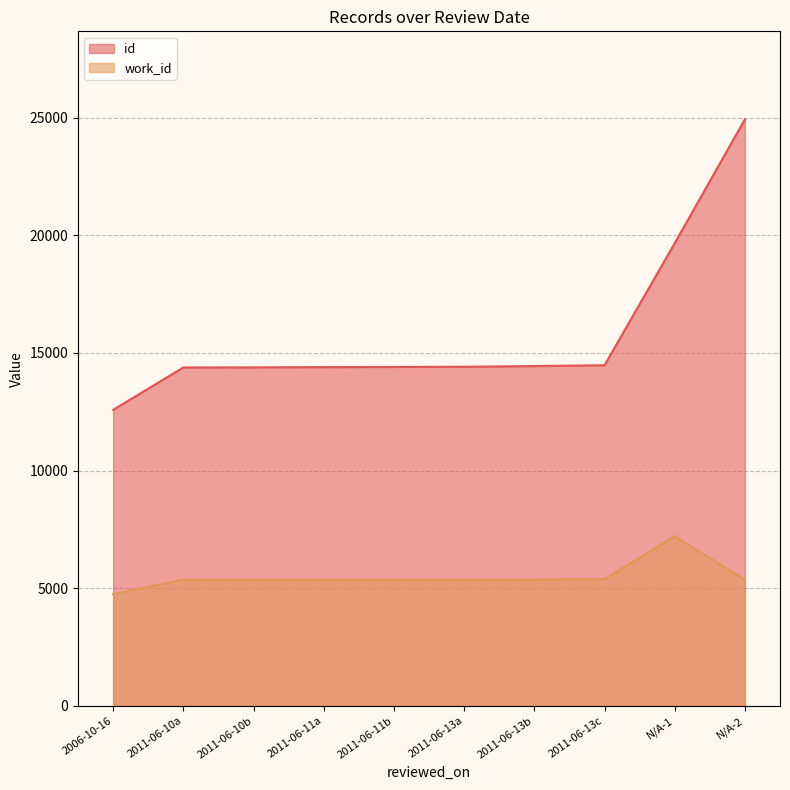

True or false: work_id and id intersect in this chart.

False